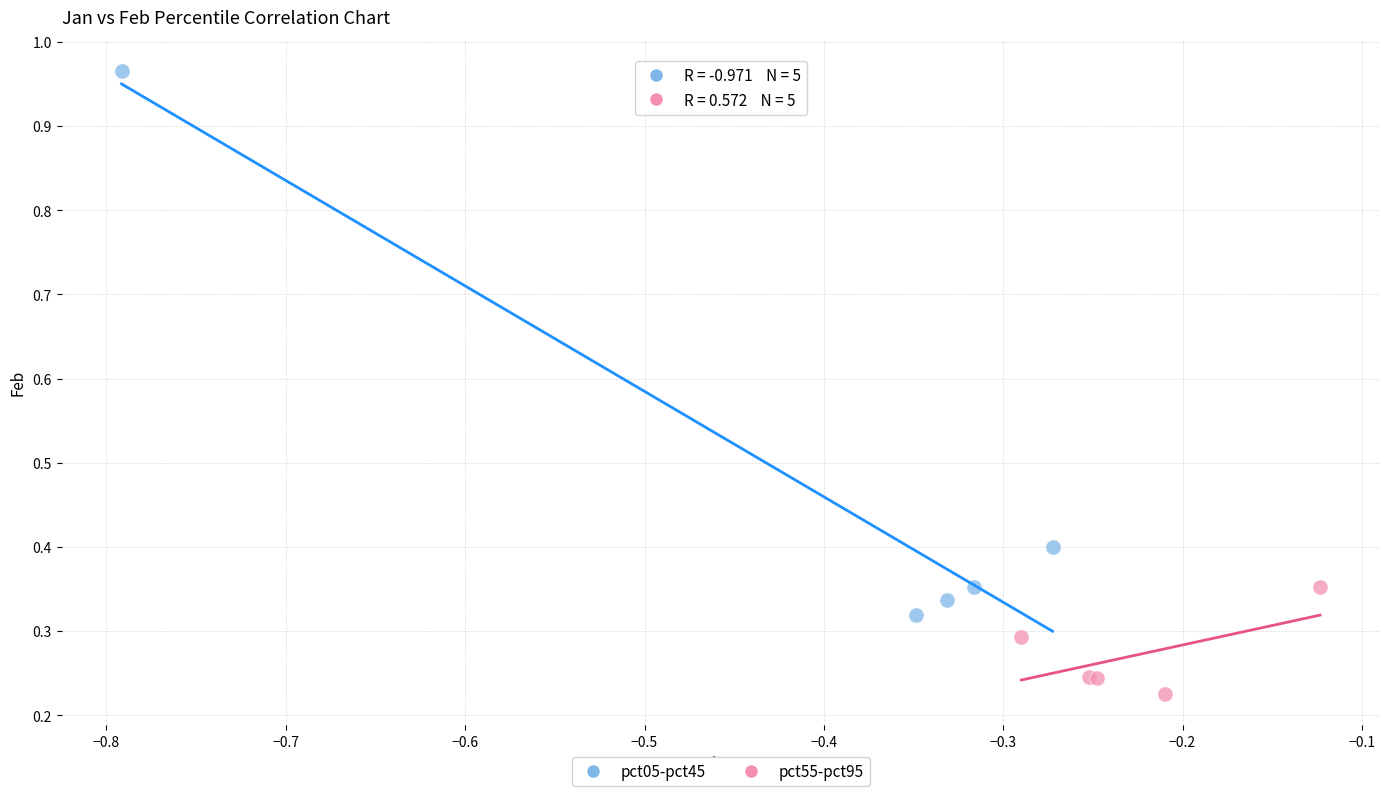

Which series contains the lowest Y value?

pct55-pct95